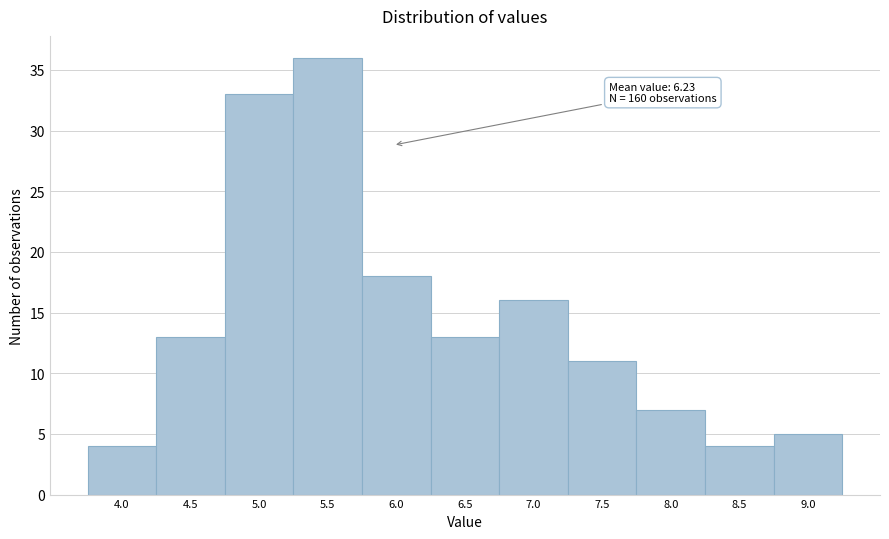

Reading left to right, extract all data points from this chart.

4.0=4	4.5=13	5.0=33	5.5=36	6.0=18	6.5=13	7.0=16	7.5=11	8.0=7	8.5=4	9.0=5